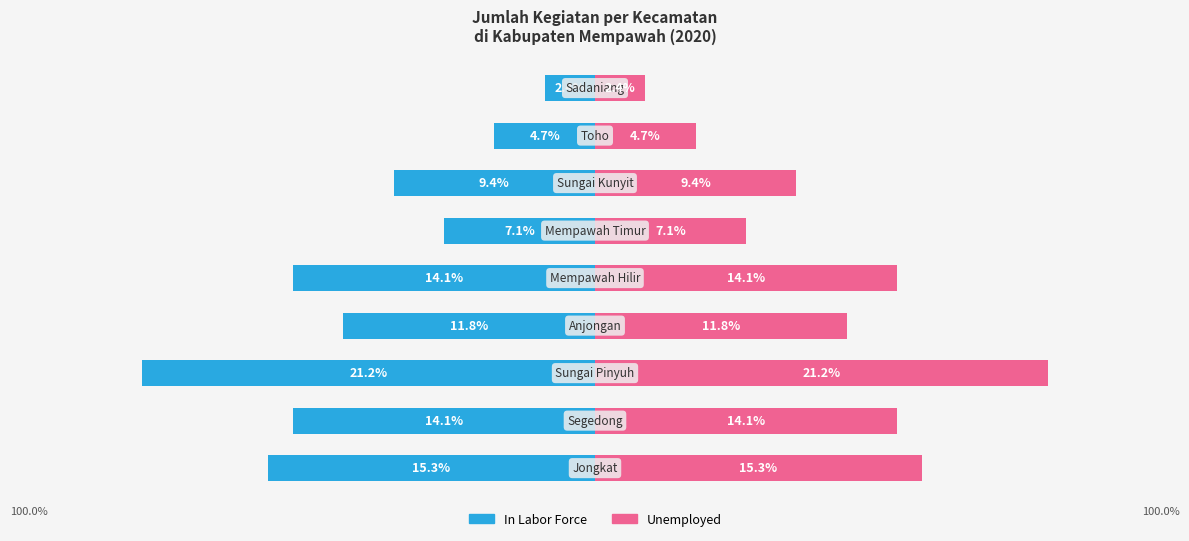

Which series changed the most between 0 and 8?

In Labor Force